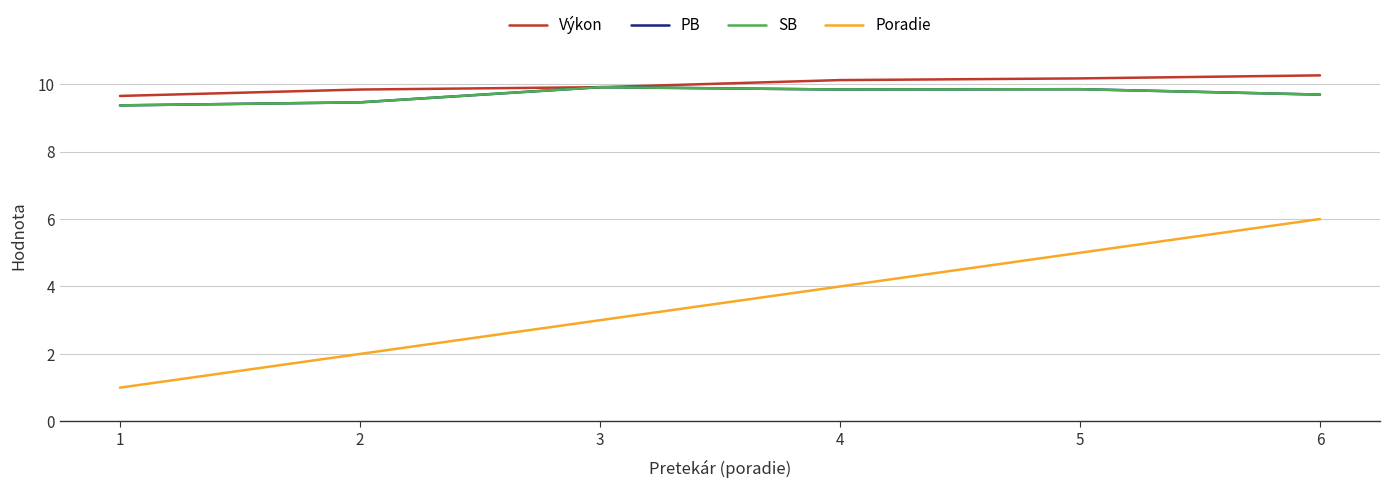

What is the average value of the SB series?

9.7